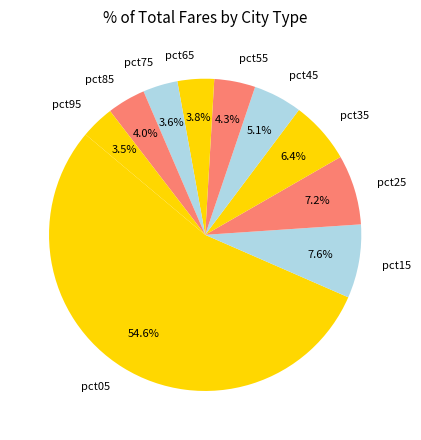

Which category has the biggest portion of the pie?

pct05